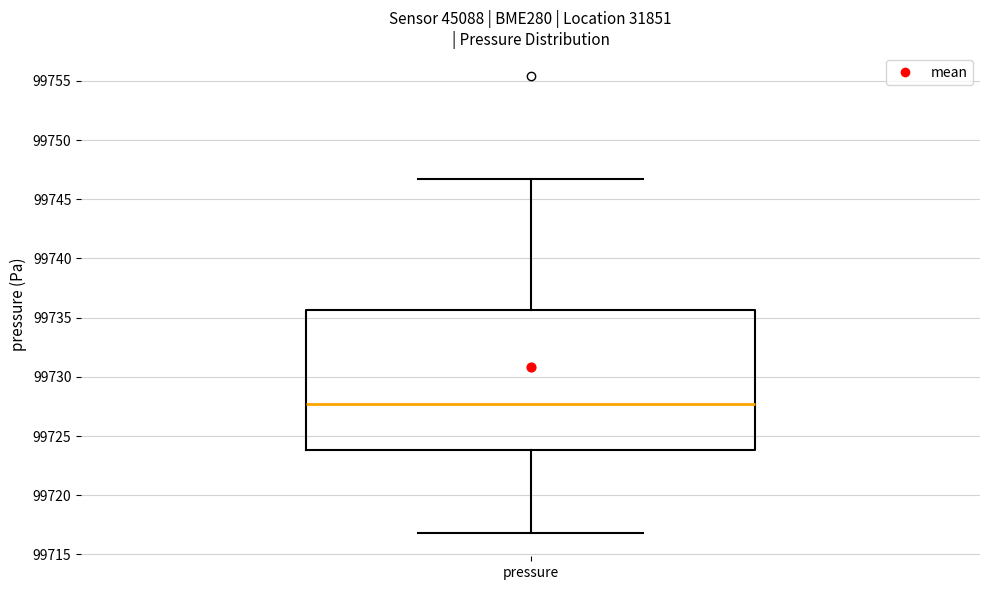

Where does the upper whisker of the box for pressure end on the y-axis? The values are not printed on the chart, so give them approximately, as read against the axis.

99746.5